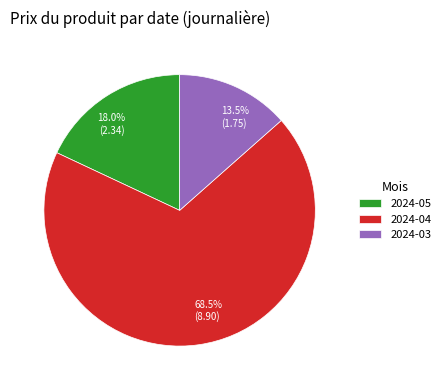

What portion of the pie excludes 13.5% (1.75)?

86.5%